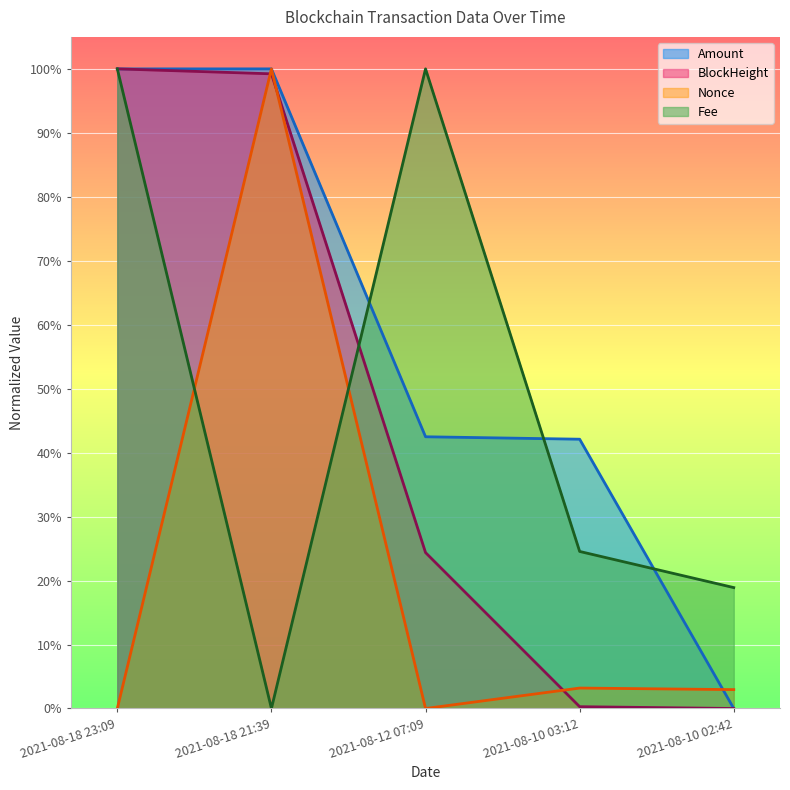

Between 2021-08-18 21:39 and 2021-08-12 07:09, which series saw the biggest shift?

Fee